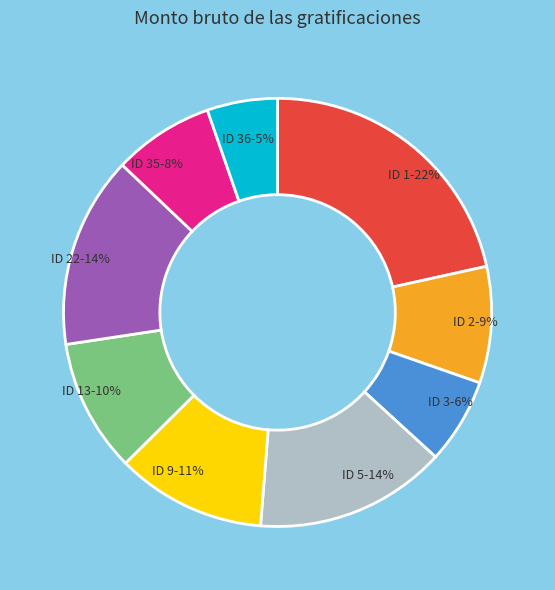

How many slices are in this pie chart?

9